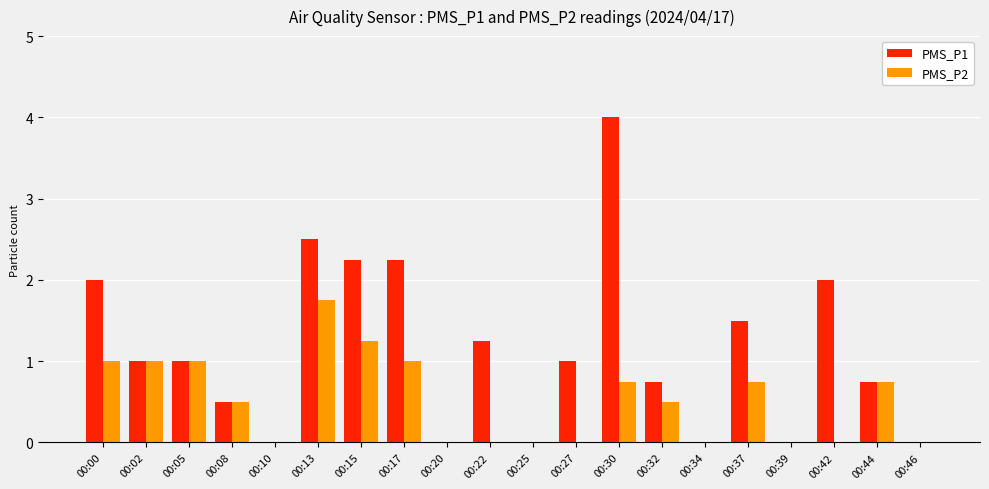

Which category has the highest value in the PMS_P2 series?

00:13